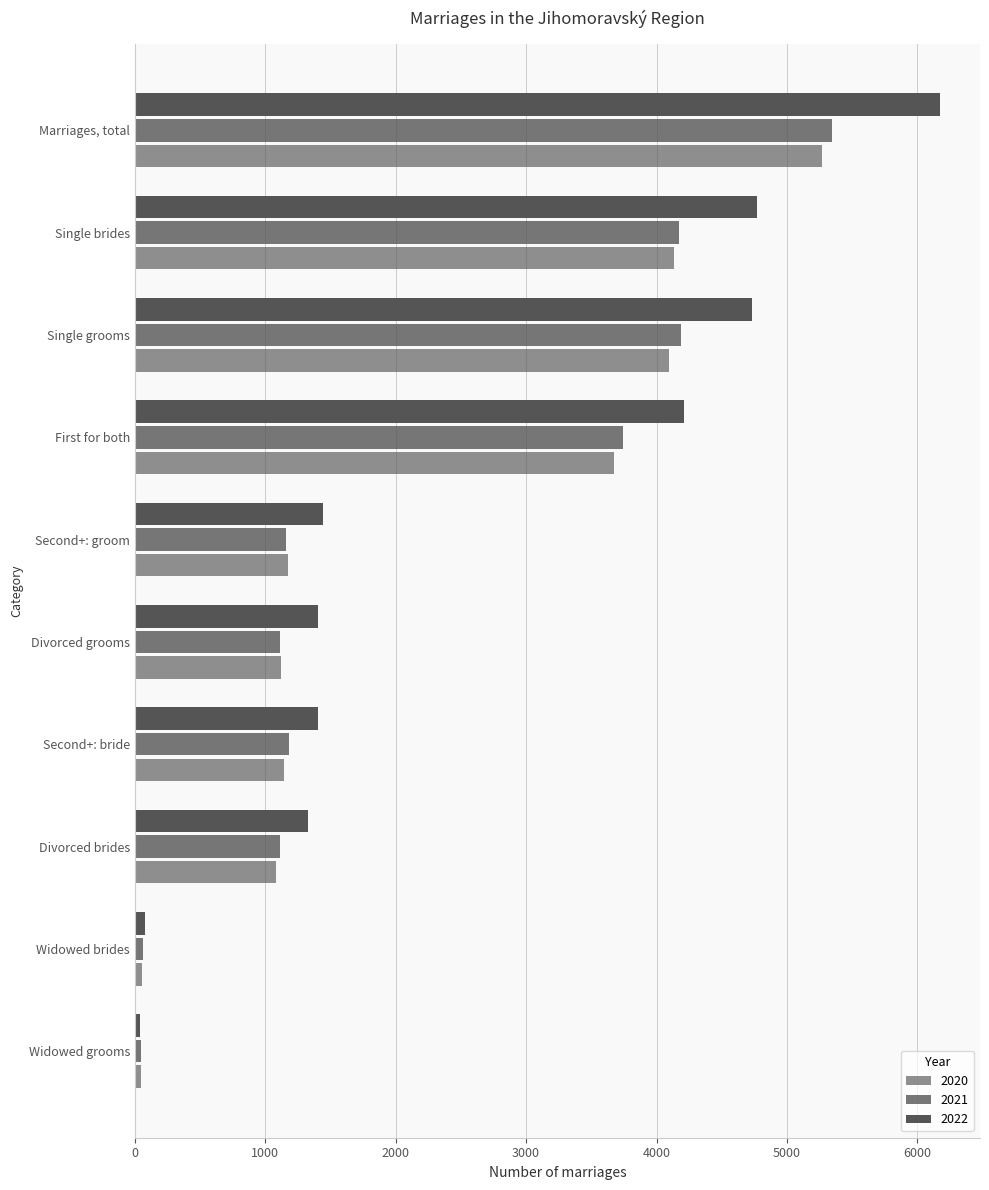

Is the value of 2020 at Second+: bride greater than the value of 2021 at Second+: bride?

No